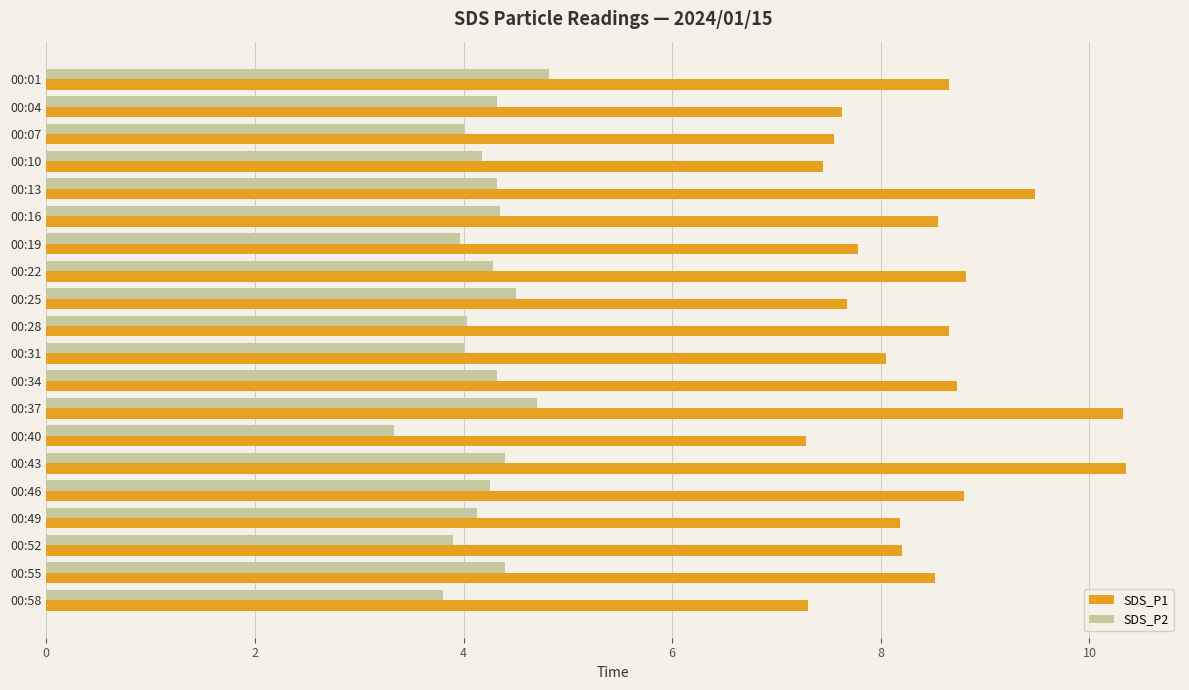

True or false: SDS_P2 has a value of 4.0 at 00:07.

True